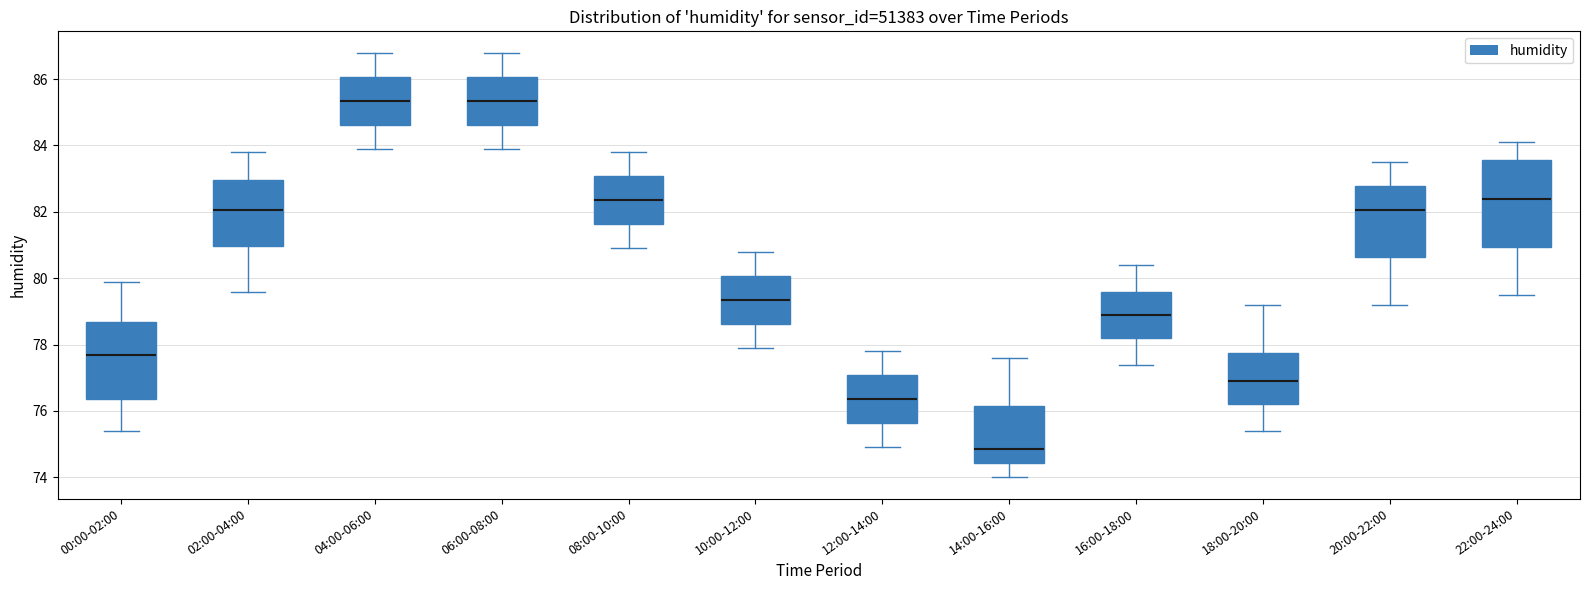

Which box's median line is the lowest?

14:00-16:00